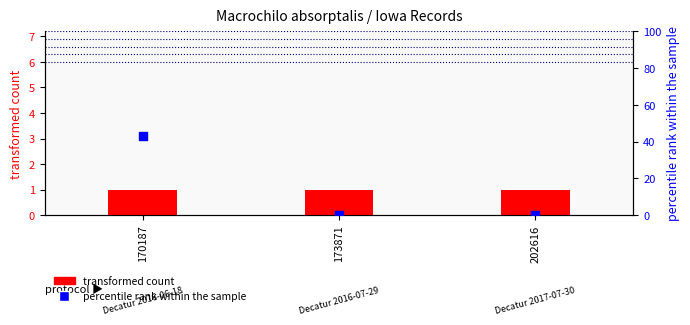

Which series contains the highest Y value?

percentile rank within the sample